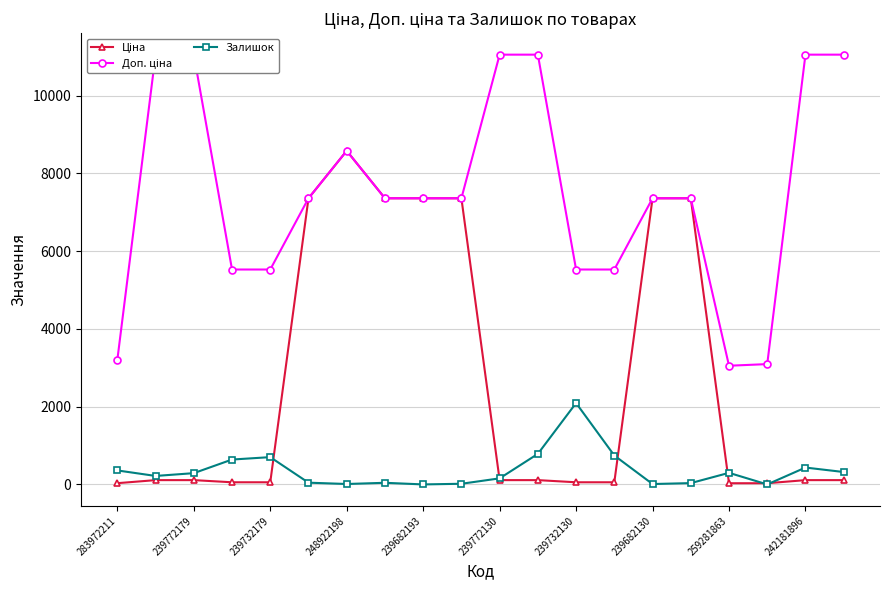

In Ціна, how many points are lower than both neighbors (excluding endpoints)?

1